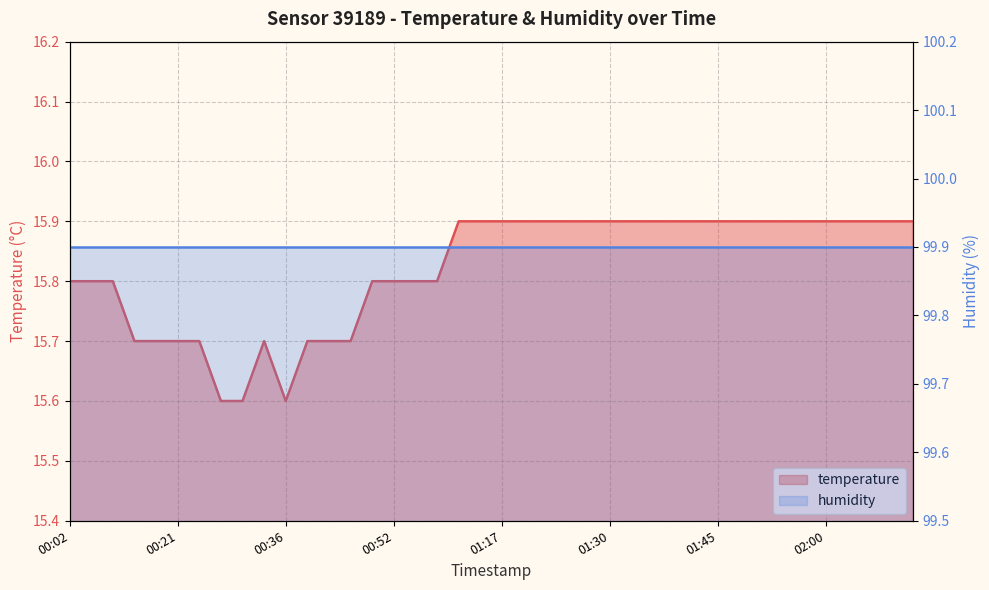

List the labels in order of value, largest first.

01:08, 01:11, 01:17, 01:20, 01:22, 01:25, 01:28, 01:30, 01:32, 01:38, 01:40, 01:42, 01:45, 01:47, 01:50, 01:52, 01:55, 02:00, 02:03, 02:08, 02:11, 02:13, 00:02, 00:04, 00:07, 00:47, 00:52, 00:55, 00:57, 00:12, 00:15, 00:21, 00:23, 00:34, 00:39, 00:41, 00:44, 00:26, 00:31, 00:36